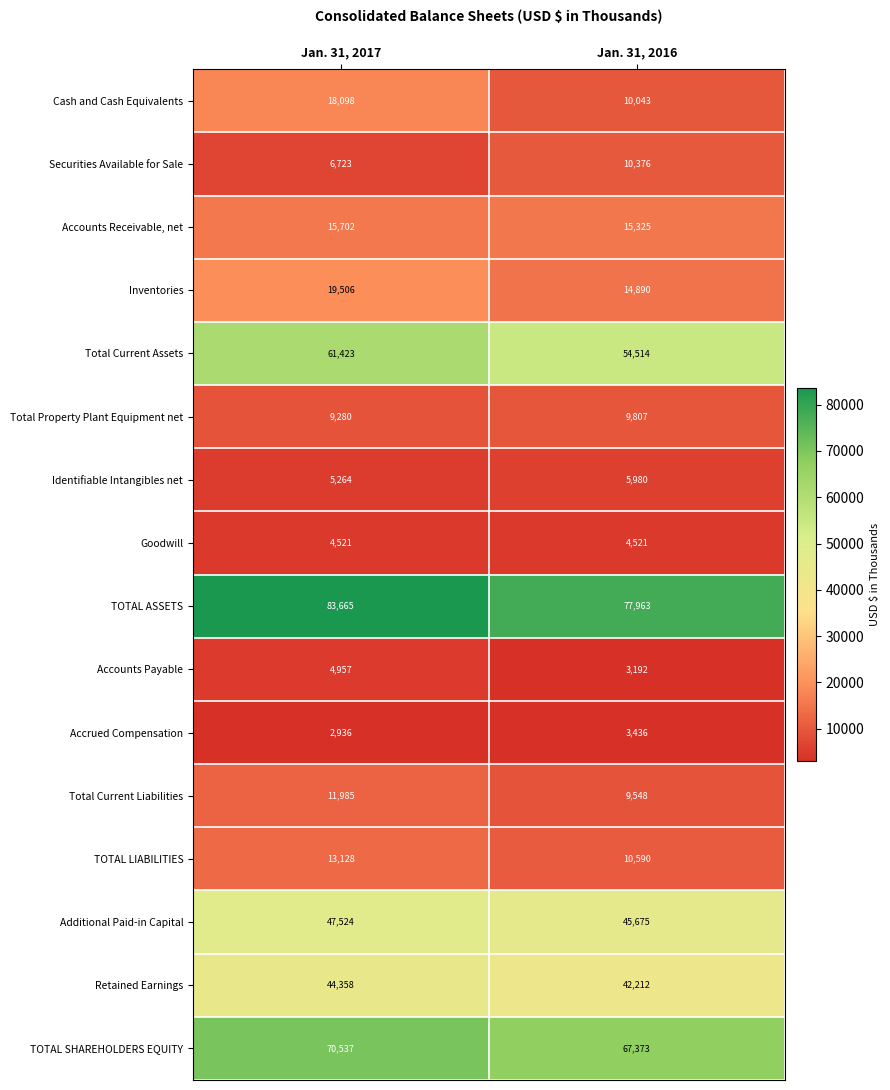

What is the greatest value displayed?

83665